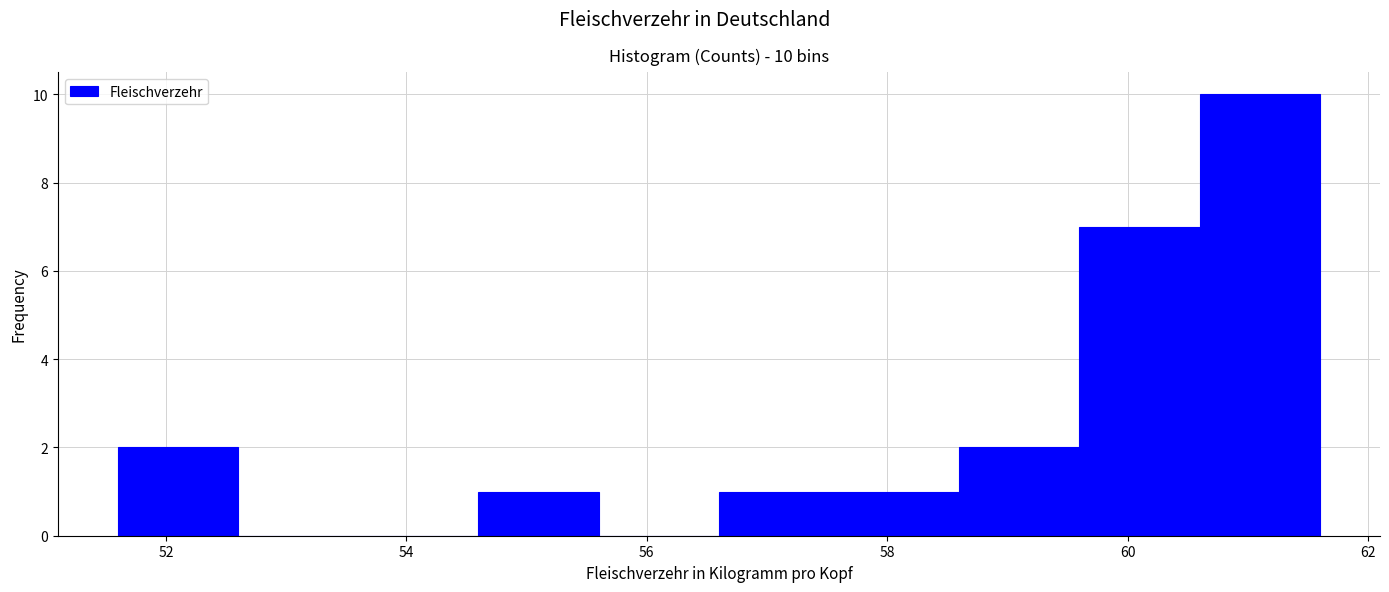

Over which range of the x-axis is the bar tallest?

60.6 to 61.6